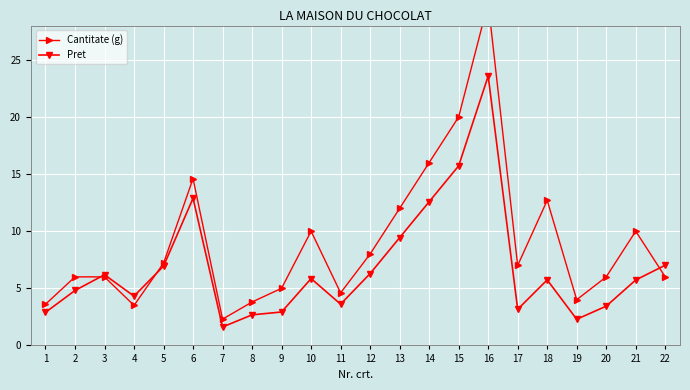

What is the difference between the Cantitate (g) values at 6 and 13?

2.6